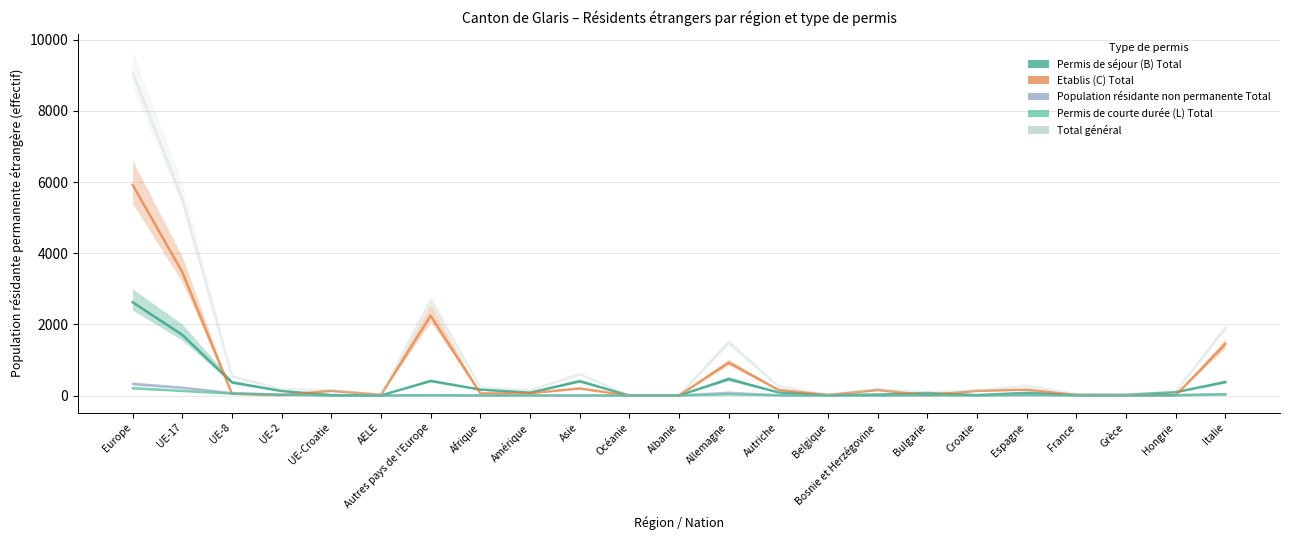

What is the sum of all Permis de courte durée (L) Total values?

517